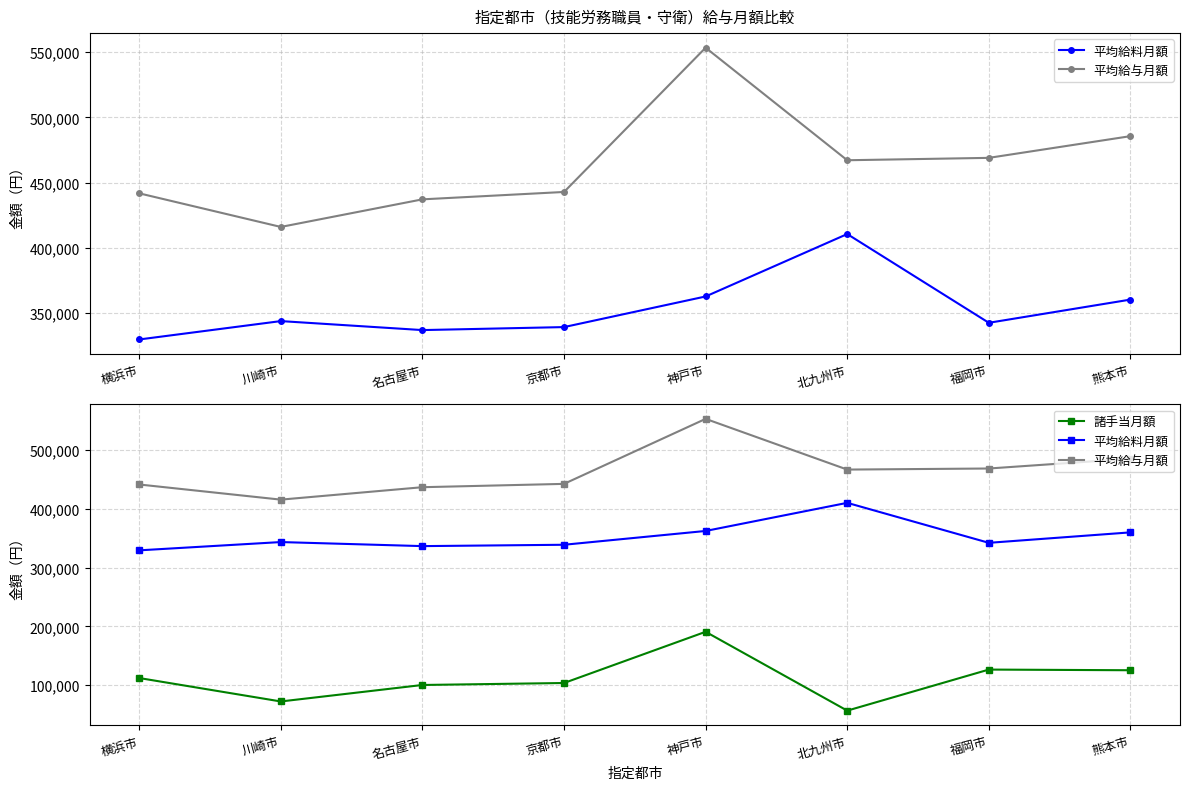

What is the minimum value for 平均給与月額?

415950